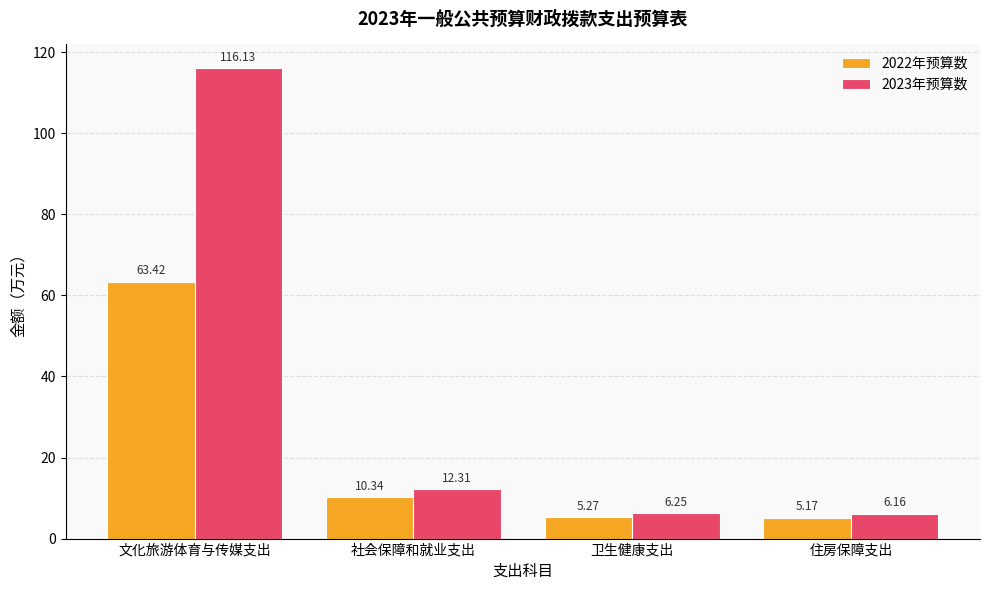

At which label does 2022年预算数 reach its peak?

文化旅游体育与传媒支出